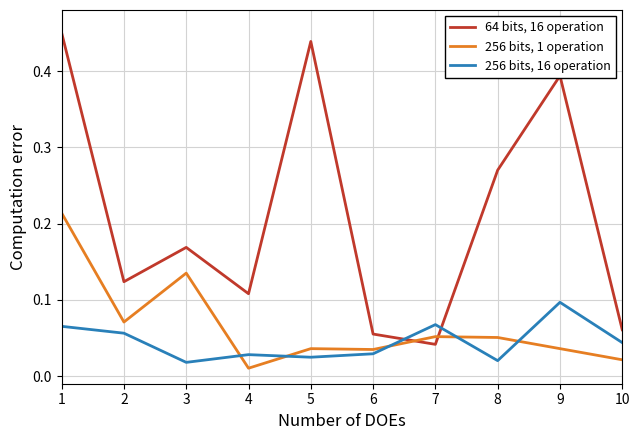

Which series has the largest total across all categories?

64 bits, 16 operation